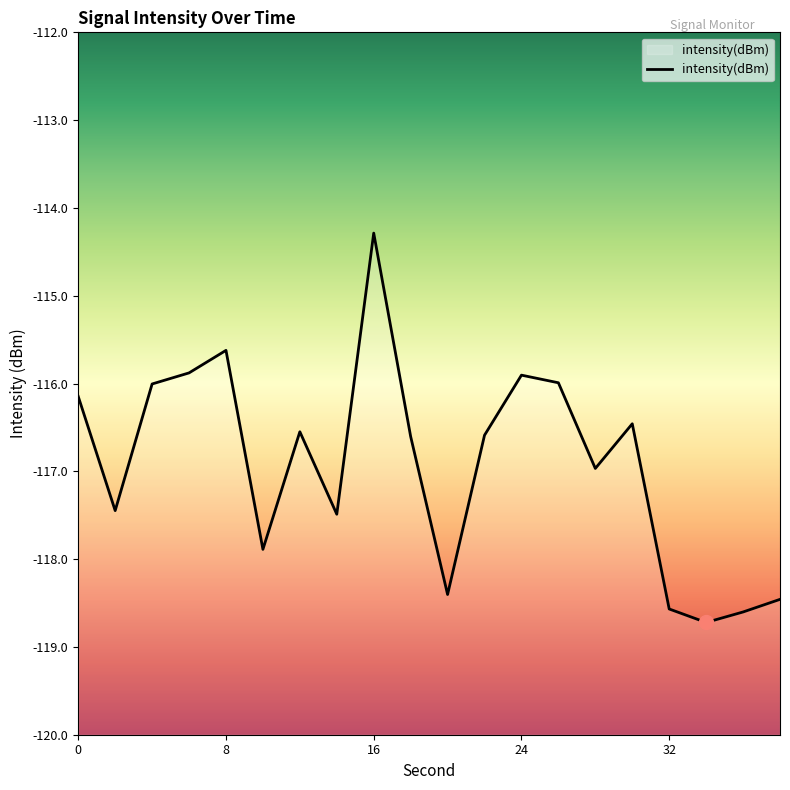

The chart shows a value of -118.6 at 32. True or false?

True